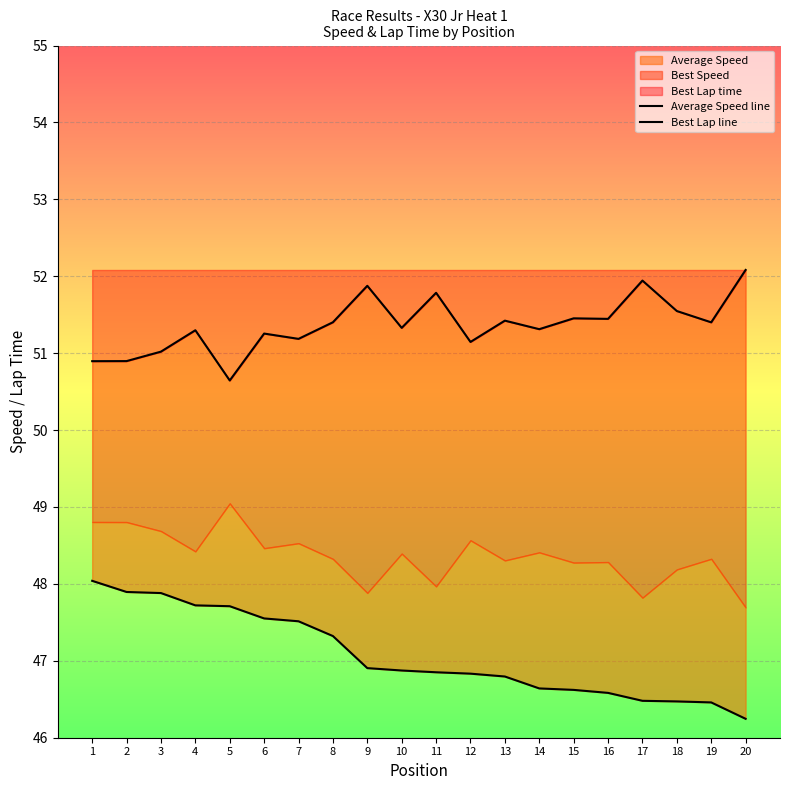

Is the value of Average Speed line at 8 greater than the value of Best Lap line at 17?

No